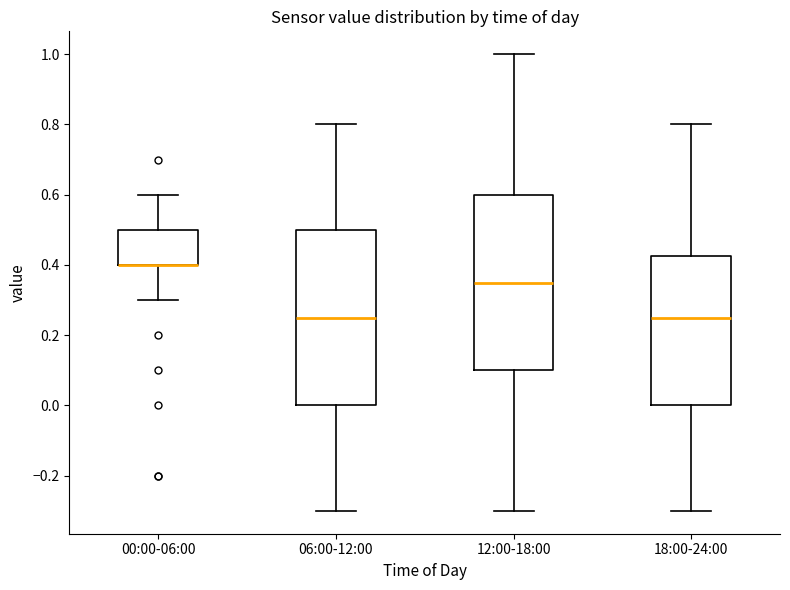

Reading left to right, transcribe this box plot: for each box, give where its median line is, the range the box spans, and where its two whiskers end, as read against the y-axis. The values are not printed on the chart, so give them approximately, as read against the axis.

00:00-06:00: median 0.40 (drawn on the box's lower edge), box 0.40 to 0.50, whiskers 0.30 to 0.60
06:00-12:00: median 0.26, box 0.00 to 0.50, whiskers -0.30 to 0.80
12:00-18:00: median 0.36, box 0.10 to 0.60, whiskers -0.30 to 1.00
18:00-24:00: median 0.26, box 0.00 to 0.42, whiskers -0.30 to 0.80